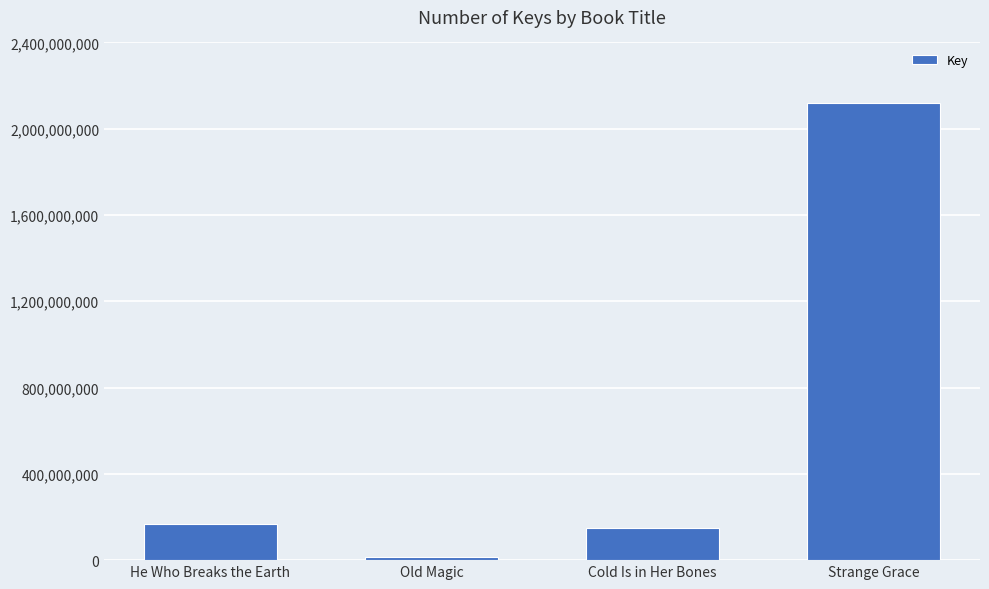

At which category does the chart reach its peak across all series?

Strange Grace